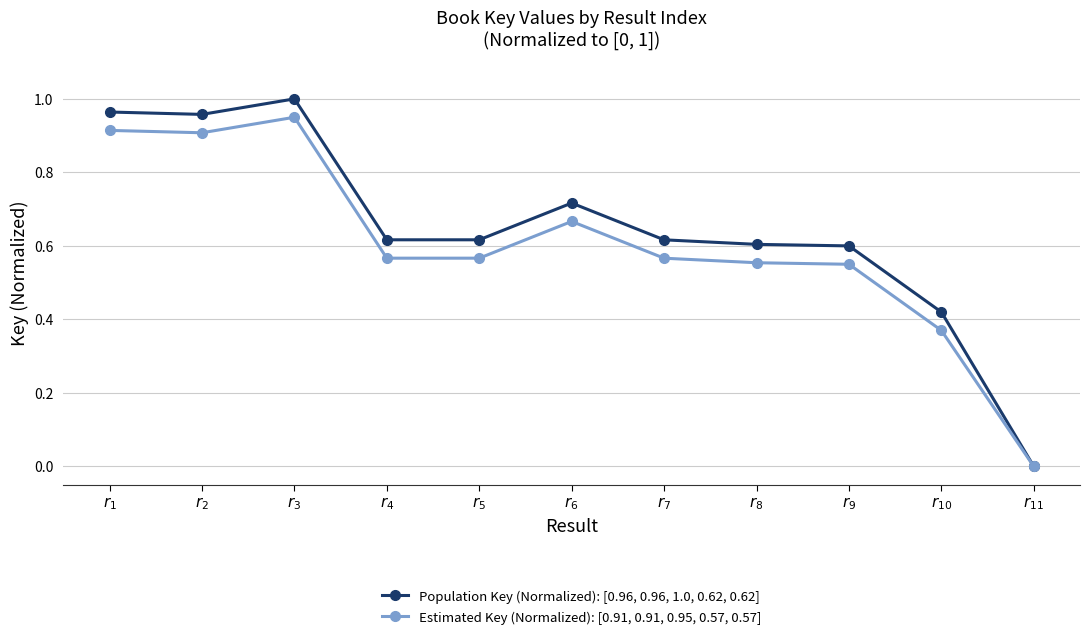

What are all the series names shown in the legend?

Population Key (Normalized): [0.96, 0.96, 1.0, 0.62, 0.62], Estimated Key (Normalized): [0.91, 0.91, 0.95, 0.57, 0.57]